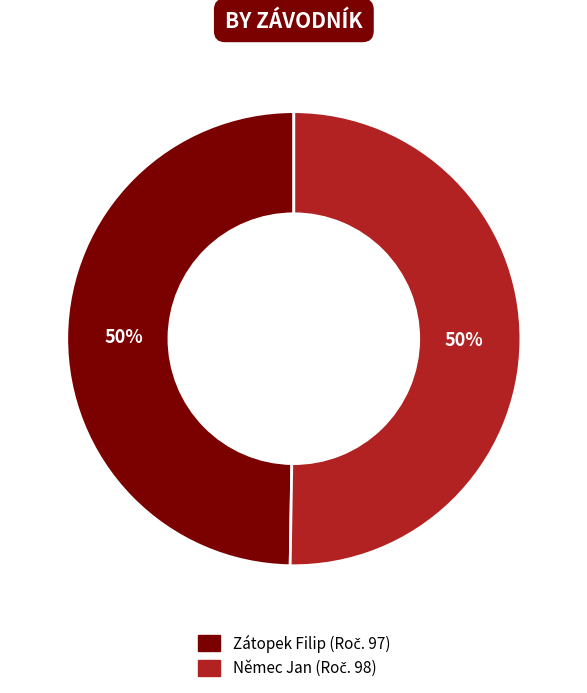

To the nearest percent, what is the average slice percentage?

50%